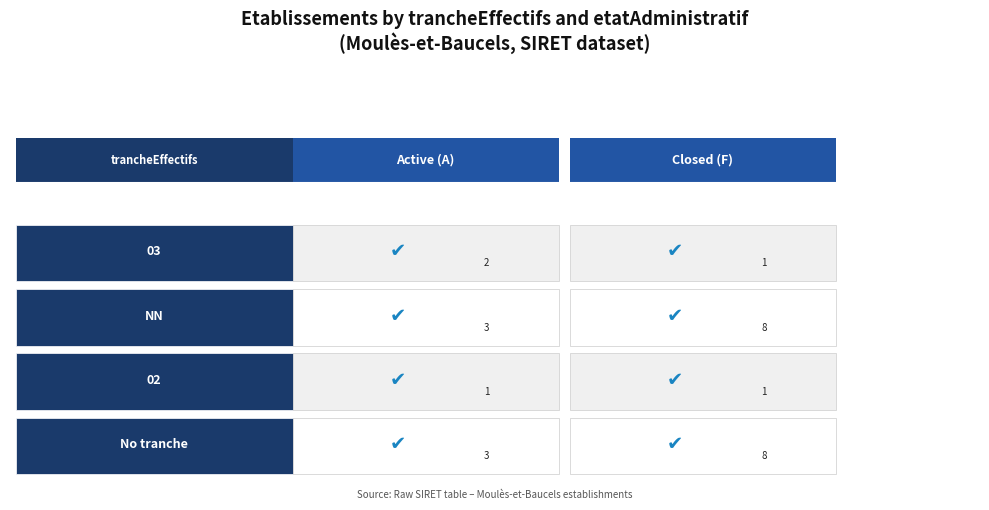

The 00041 series shows -1 at 1. True or false?

False